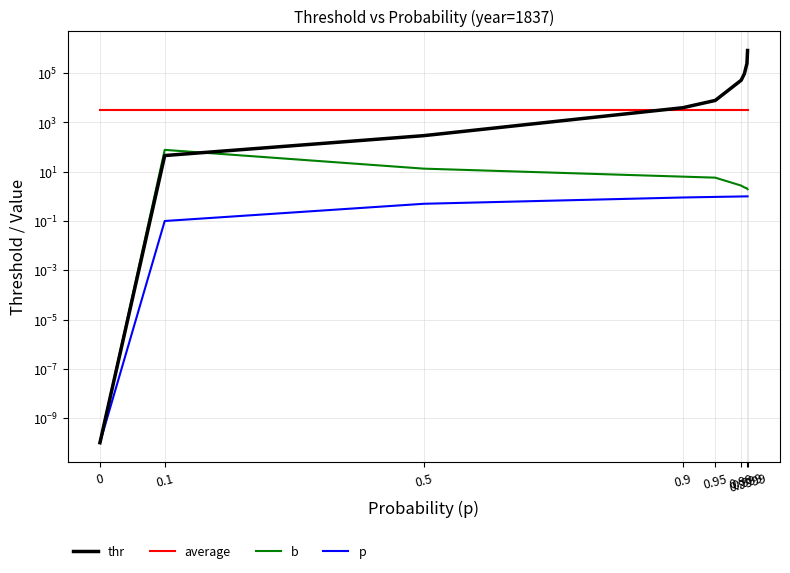

Which series has the largest range (max minus min)?

thr